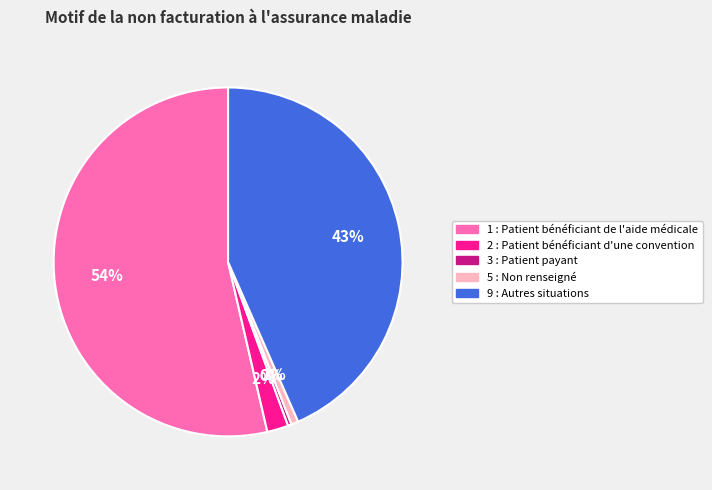

What is the largest slice in the pie chart?

1 : Patient bénéficiant de l'aide médicale